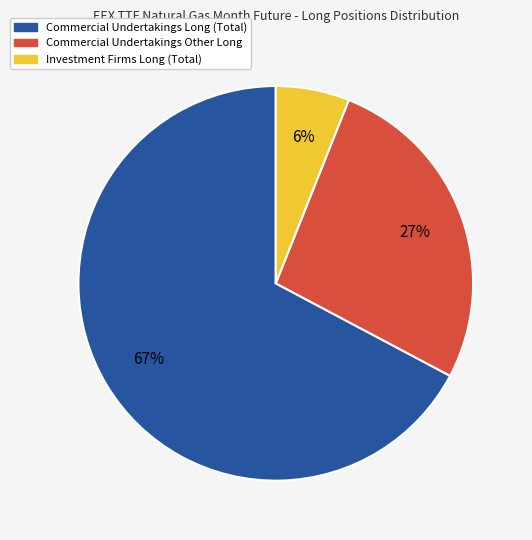

True or false: Commercial Undertakings Long (Total) accounts for 67% of the total.

True